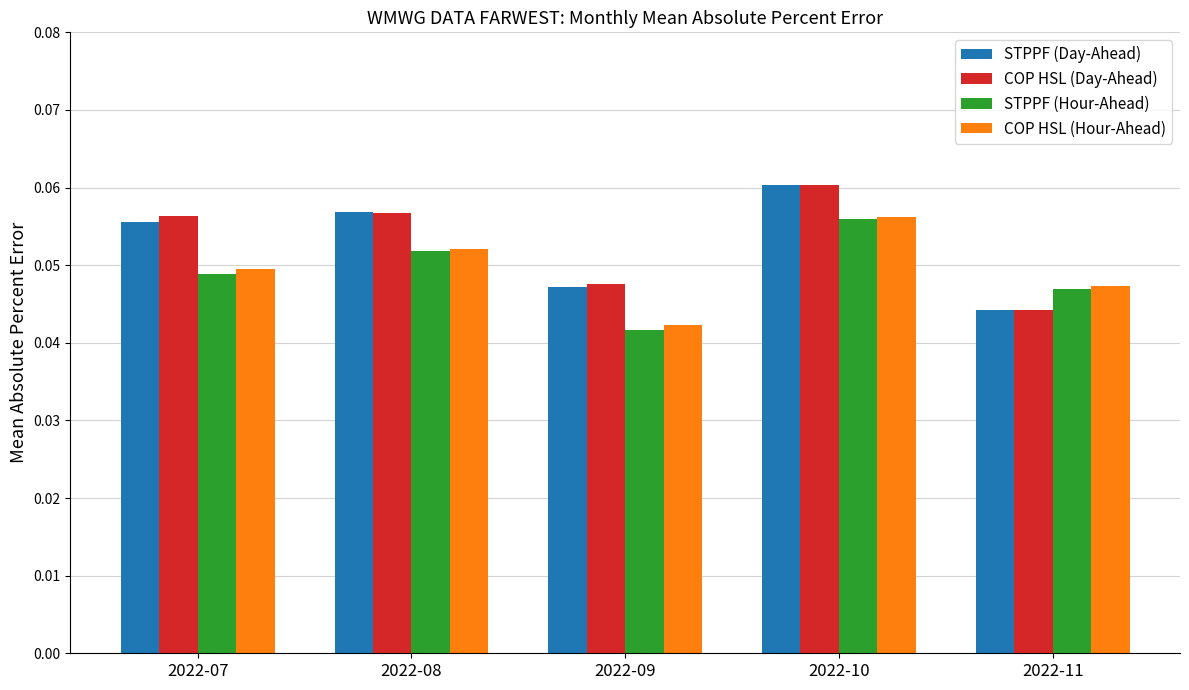

Which category has the highest value across all series?

2022-10